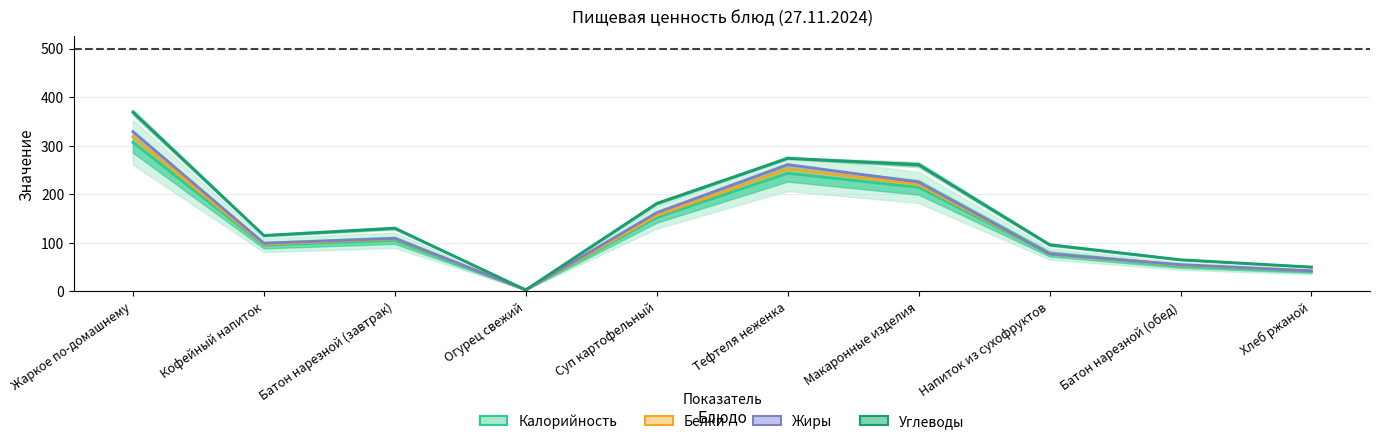

How many interior local peaks does the Белки series have?

2